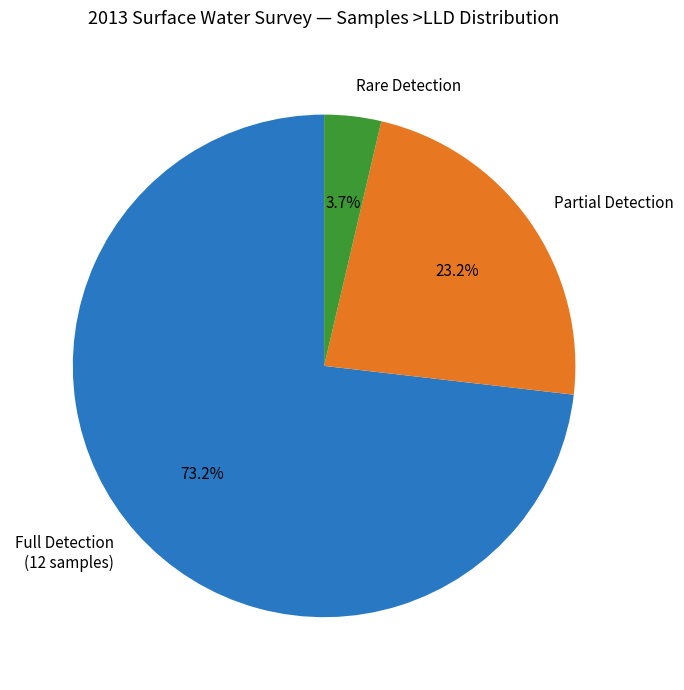

Rank the categories by value from highest to lowest.

Full Detection (12 samples), Partial Detection, Rare Detection